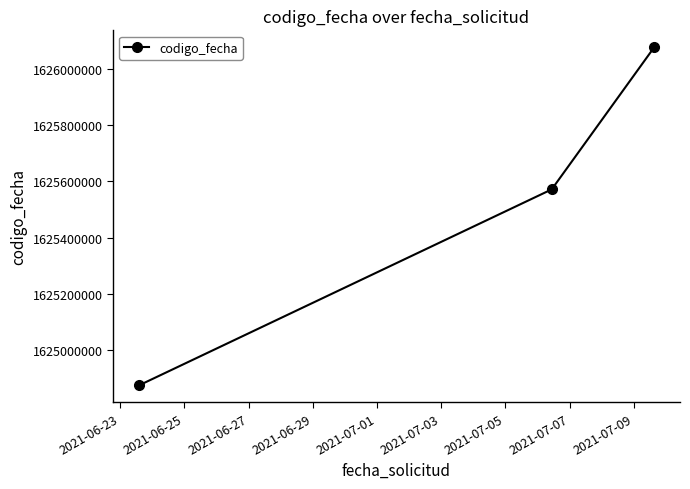

What is the value of the 1st point from the left?

1624875876